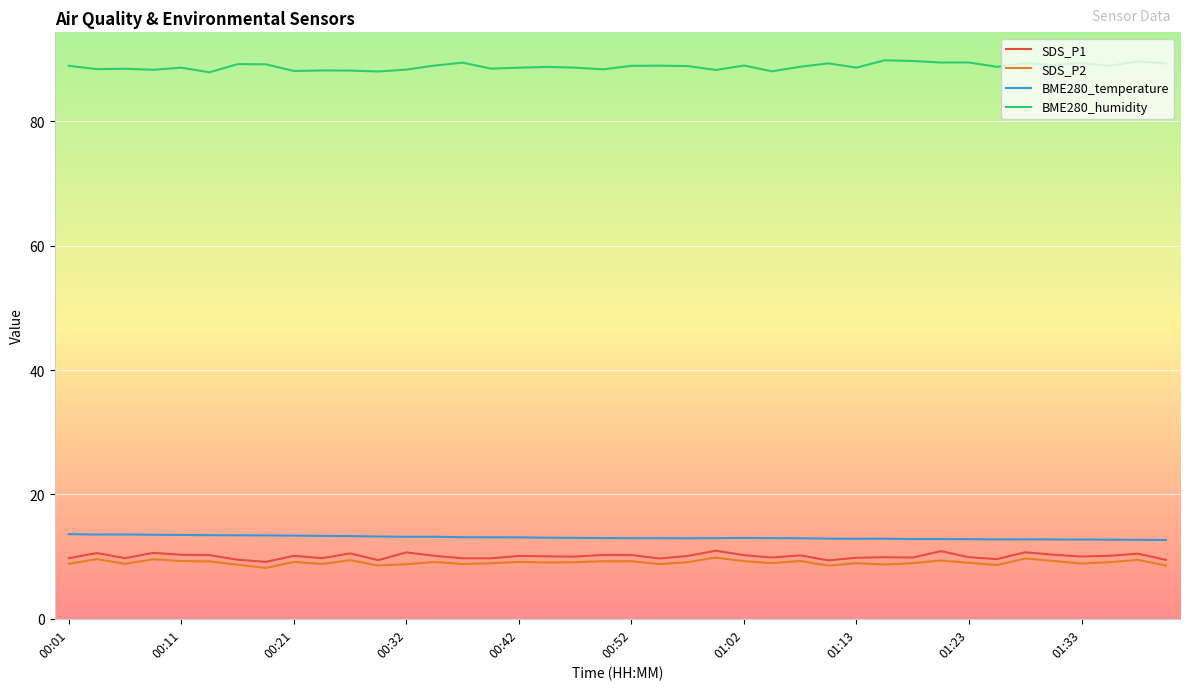

True or false: SDS_P1 has more than 1 interior local peaks.

True